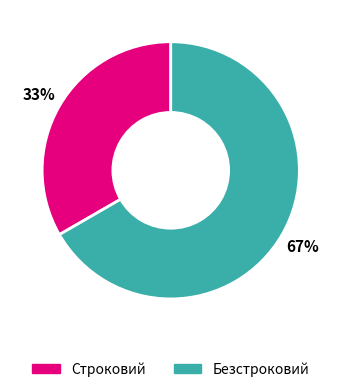

Which slice is the largest?

Безстроковий